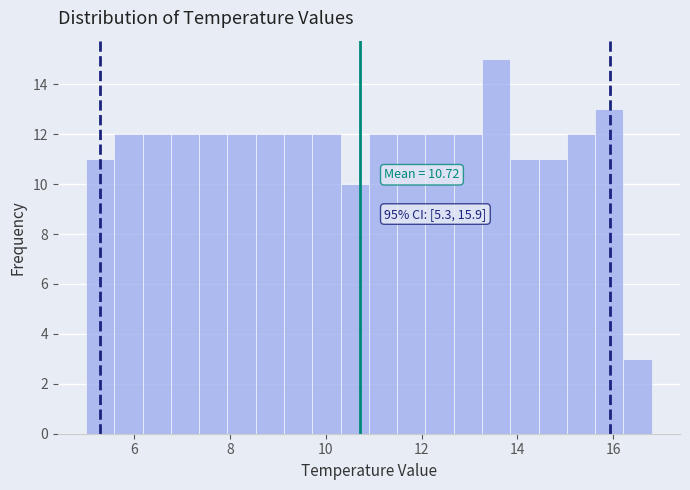

Around what value on the x-axis is the tallest bar? Give the approximate position of its centre, as read against the axis.

13.6